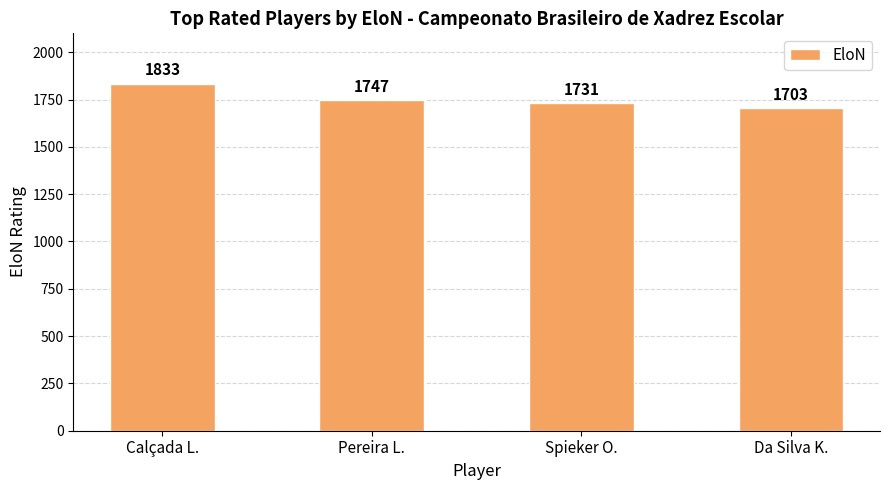

True or false: the data shows 3063 at Da Silva K..

False